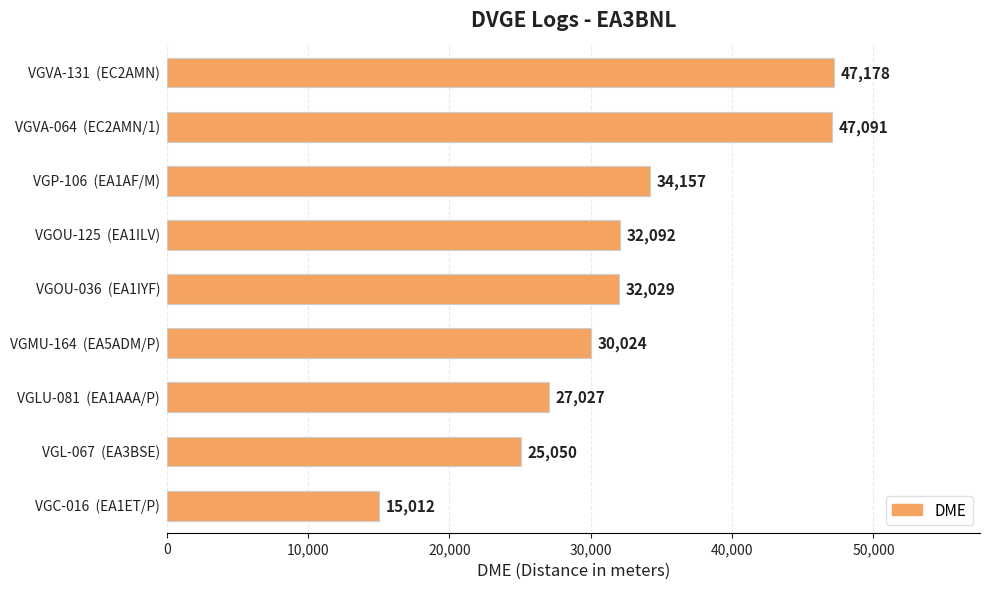

What is the smallest value displayed?

15012